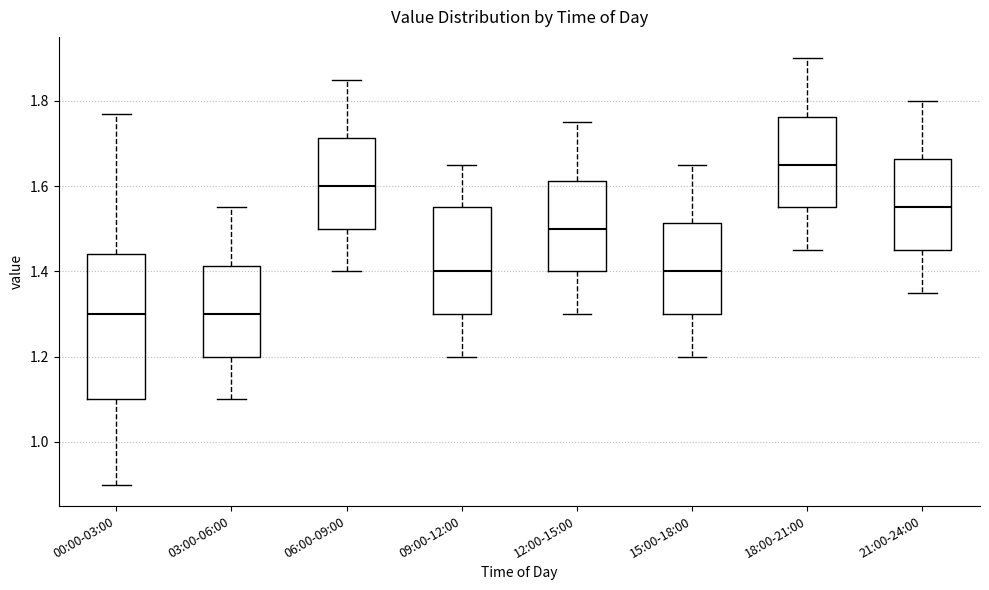

Which box is the tallest, from its lower edge to its upper edge?

00:00-03:00